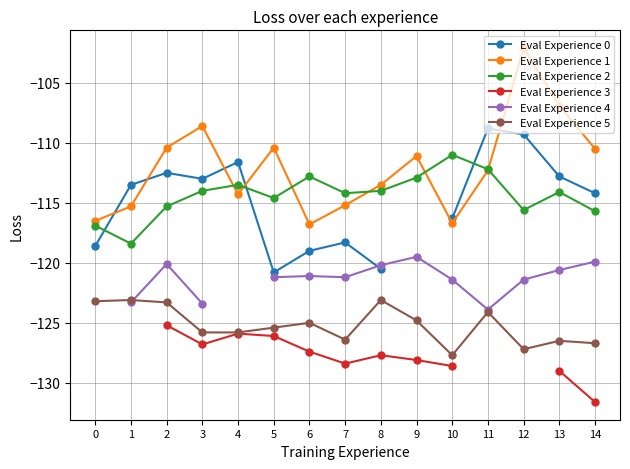

In Eval Experience 4, how many points are lower than both neighbors (excluding endpoints)?

2